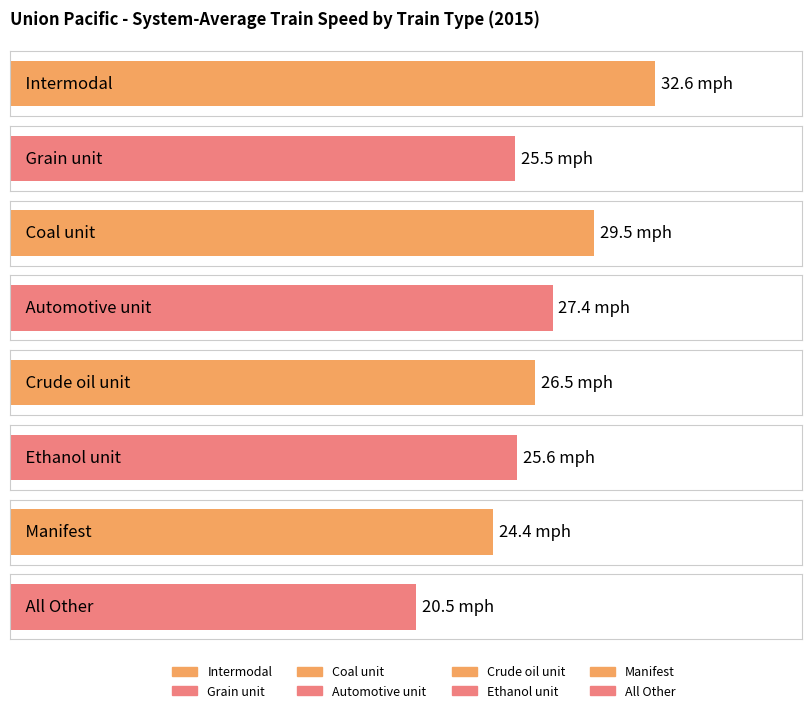

What is the minimum value shown in the chart?

20.5